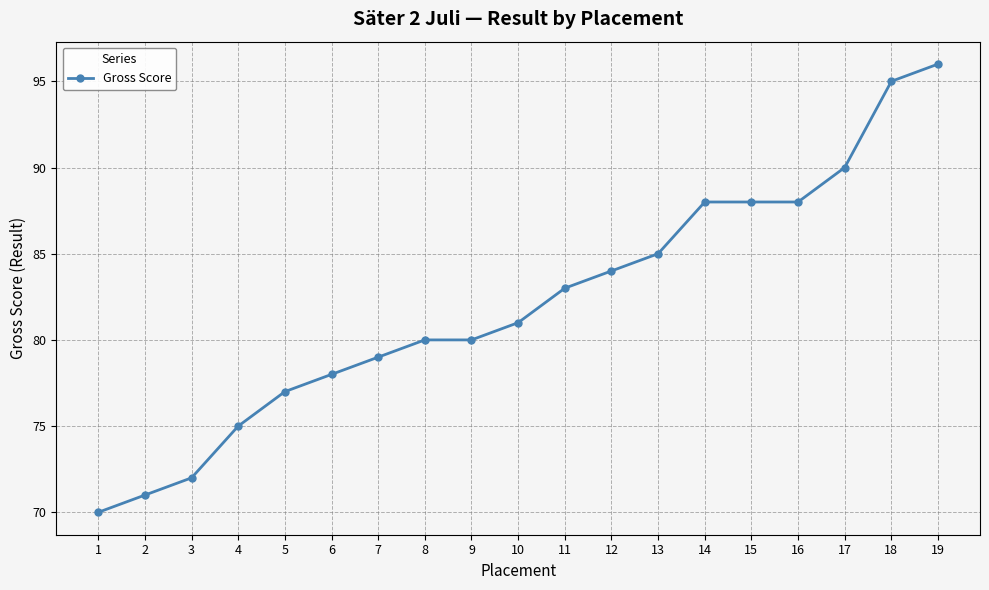

Reading right to left, list all the values displayed in this chart.

19=96	18=95	17=90	16=88	15=88	14=88	13=85	12=84	11=83	10=81	9=80	8=80	7=79	6=78	5=77	4=75	3=72	2=71	1=70